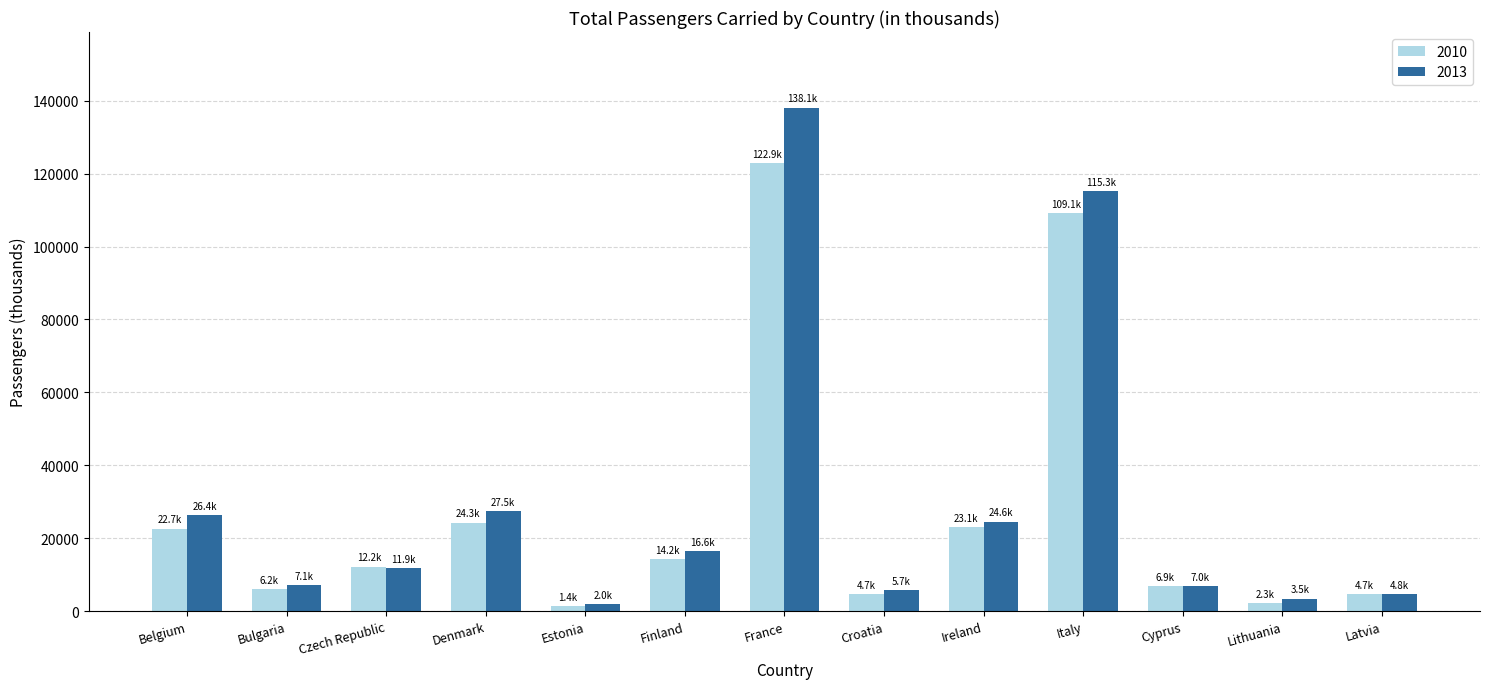

What is the difference between the highest and lowest values at Croatia?

1045.0